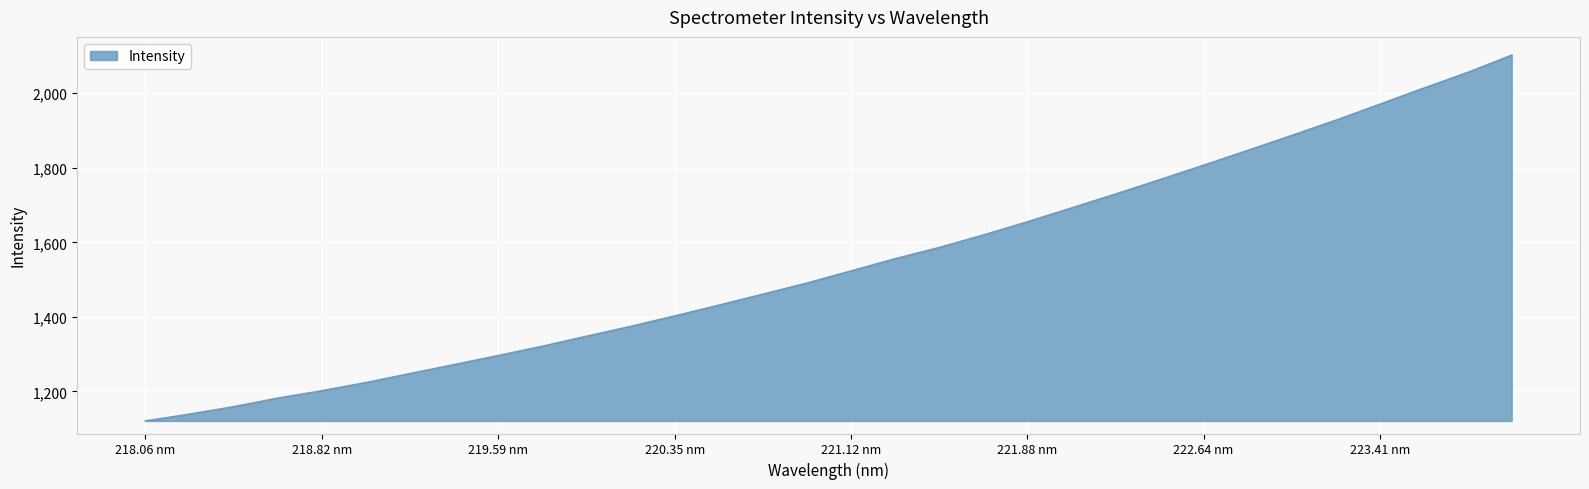

What is the greatest value displayed?

2102.3